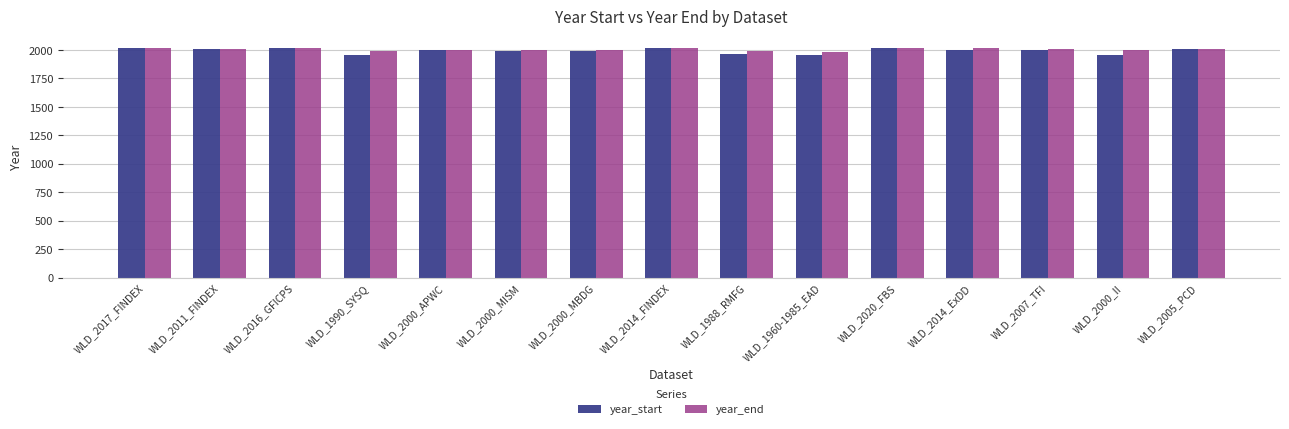

Which series has the largest range (max minus min)?

year_start